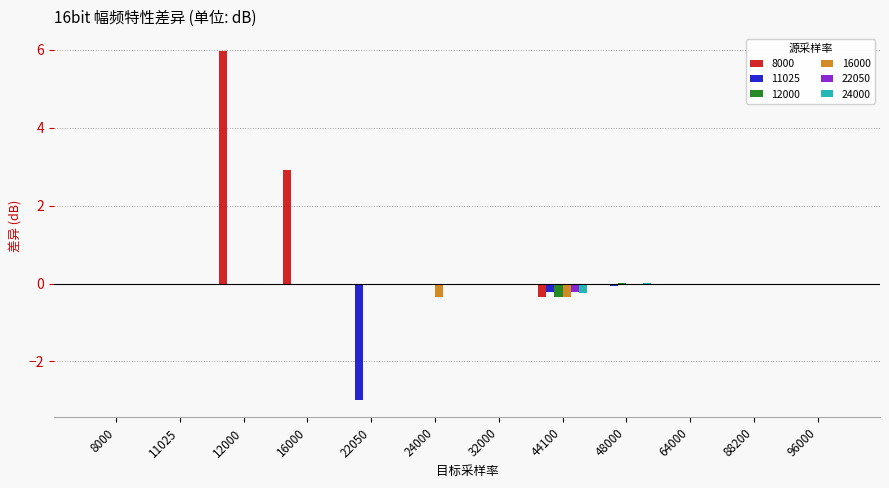

Are the bars horizontal?

No